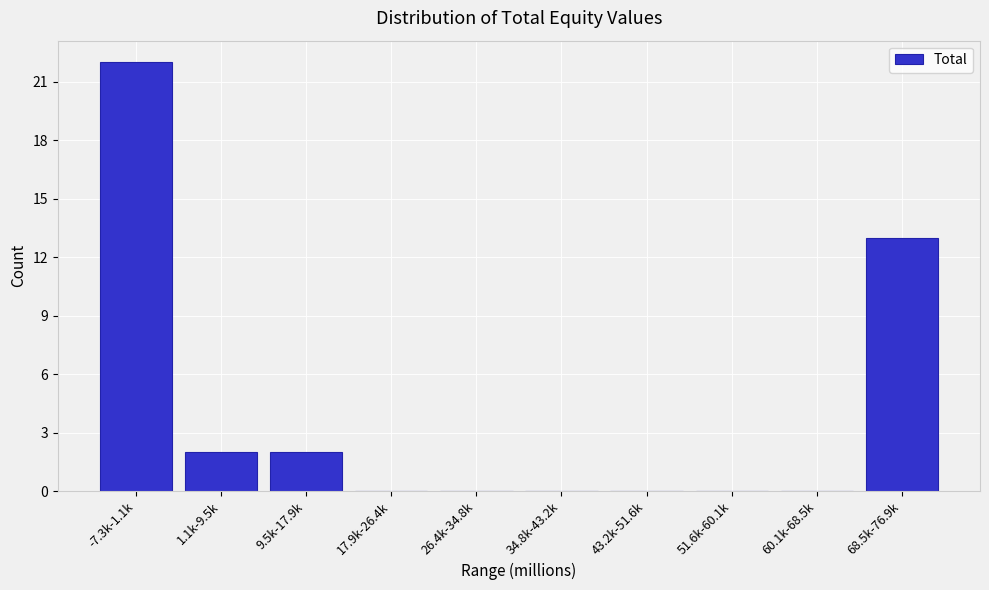

Reading right to left, list all the values displayed in this chart.

68.5k-76.9k=13	60.1k-68.5k=0	51.6k-60.1k=0	43.2k-51.6k=0	34.8k-43.2k=0	26.4k-34.8k=0	17.9k-26.4k=0	9.5k-17.9k=2	1.1k-9.5k=2	-7.3k-1.1k=22